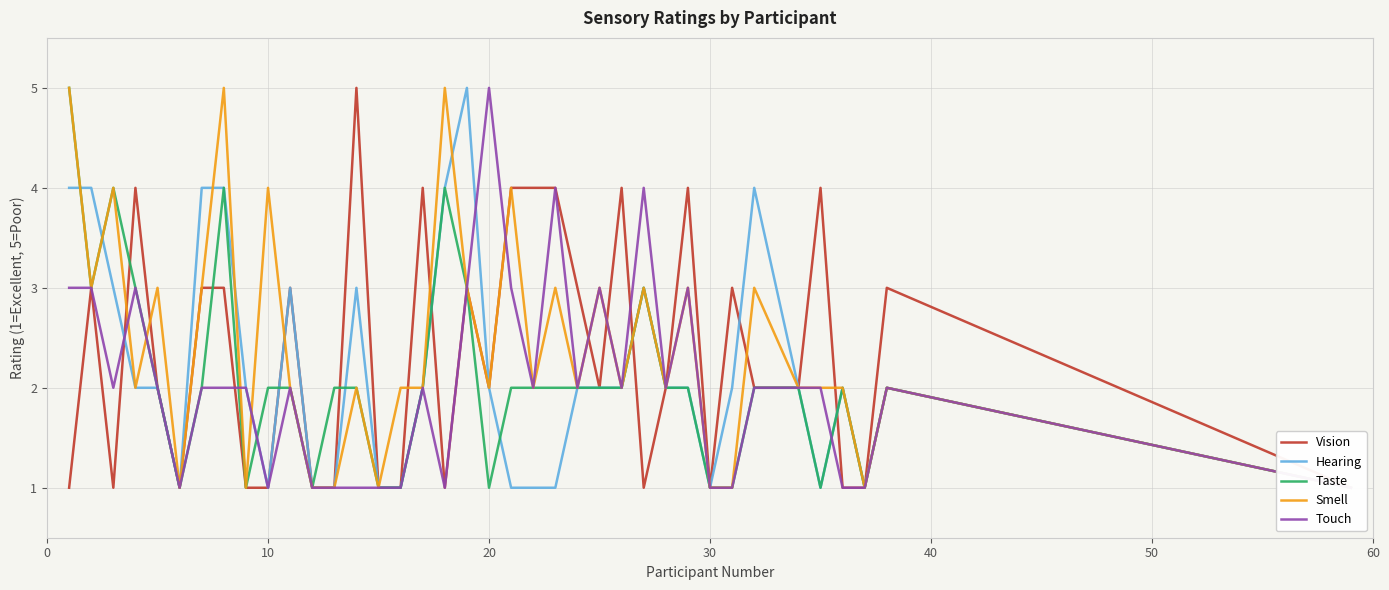

True or false: Vision has more than 1 interior local peaks.

True